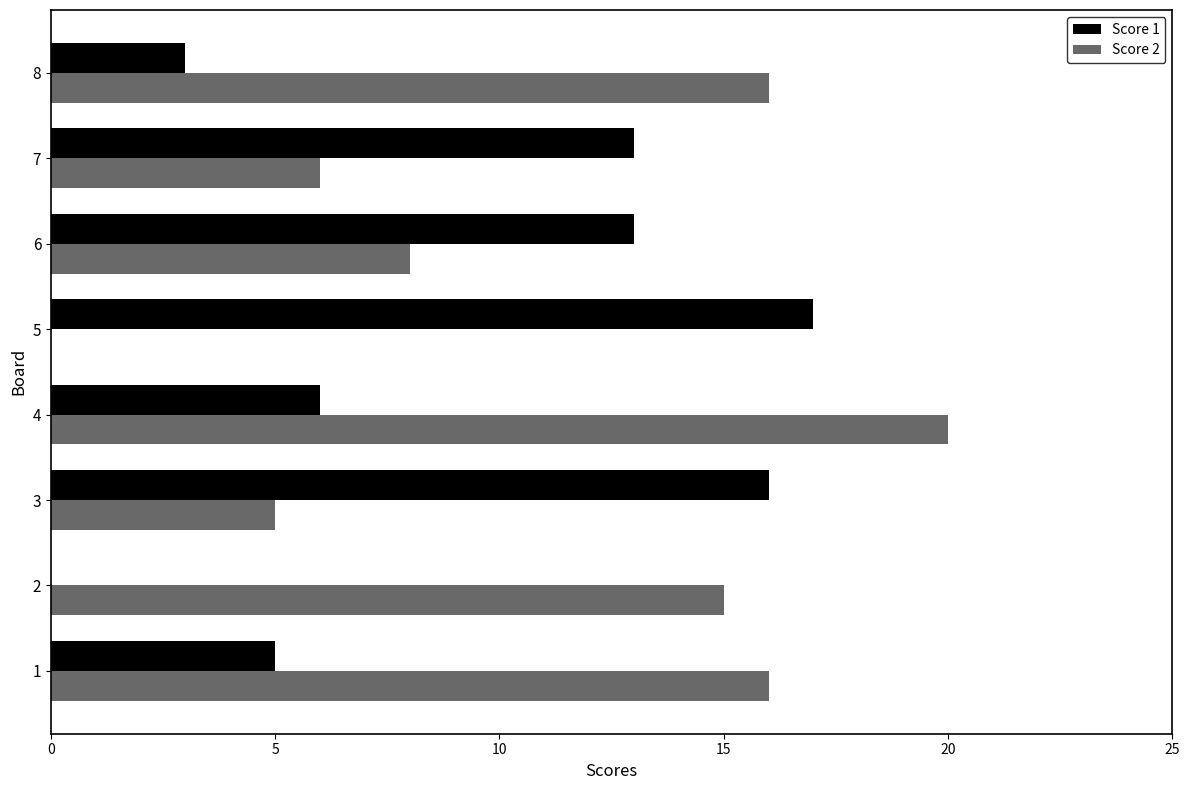

How many values in Score 1 are above zero?

7